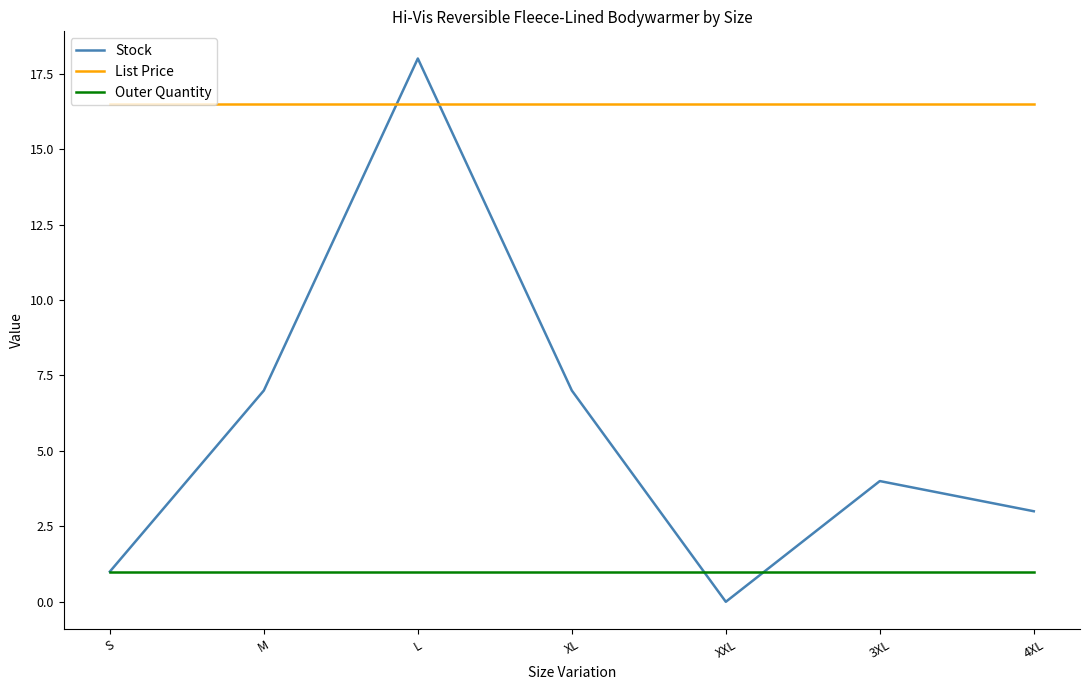

Is this an area chart (filled region under the line)?

No